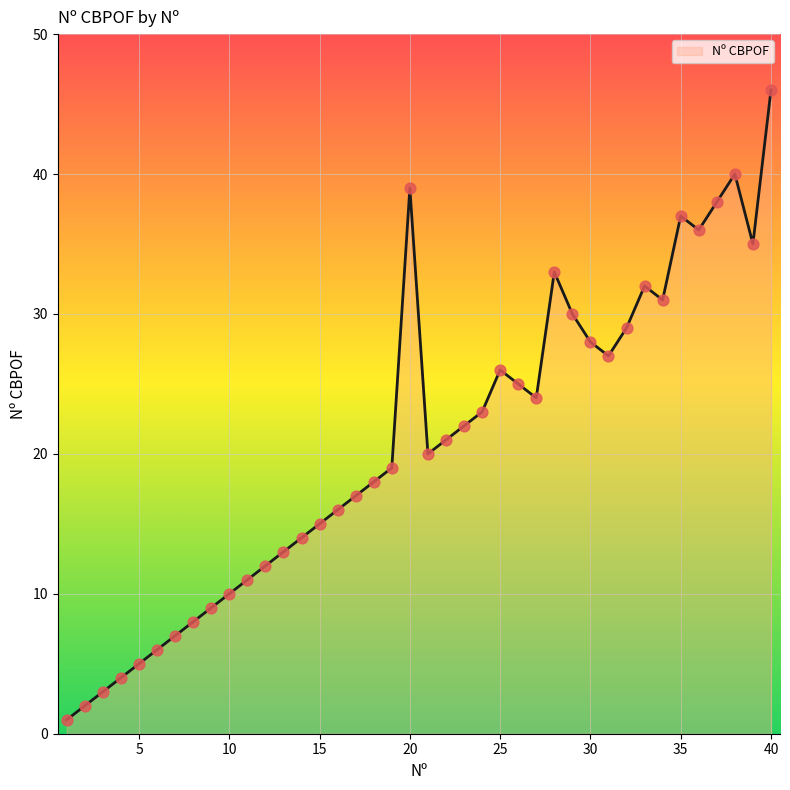

What is the greatest value displayed?

46